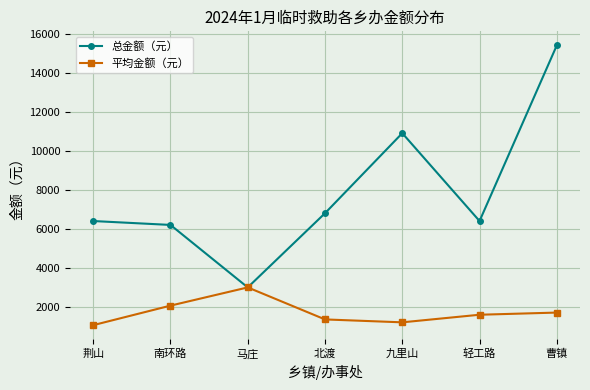

What is the maximum value shown in the chart?

15400.0